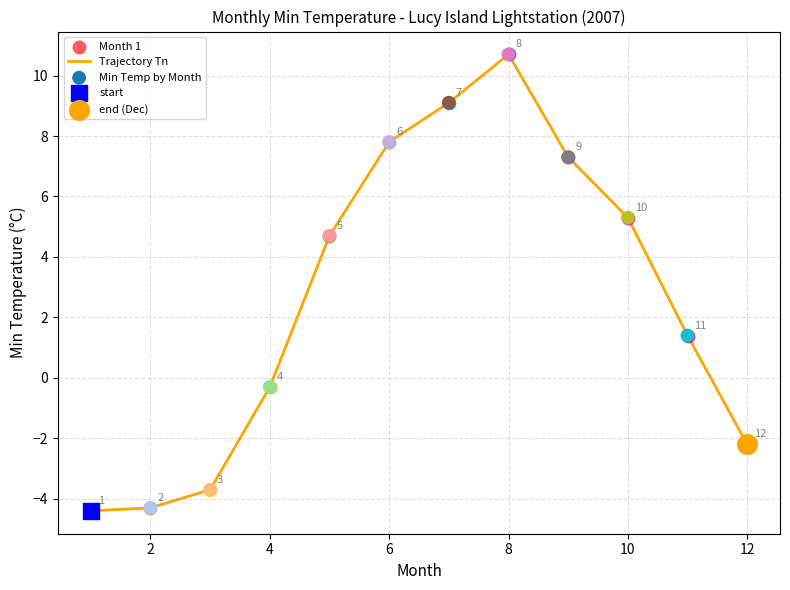

What is the minimum value shown in the chart?

-4.4